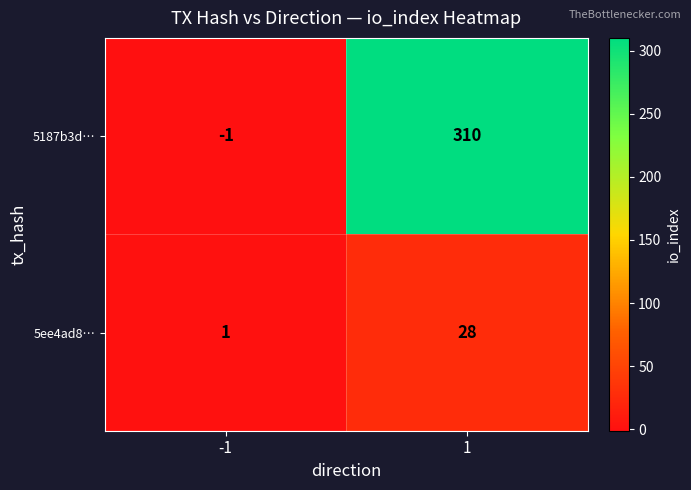

Reading left to right, extract all data points from this chart.

5187b3d…: -1	310
5ee4ad8…: 1	28